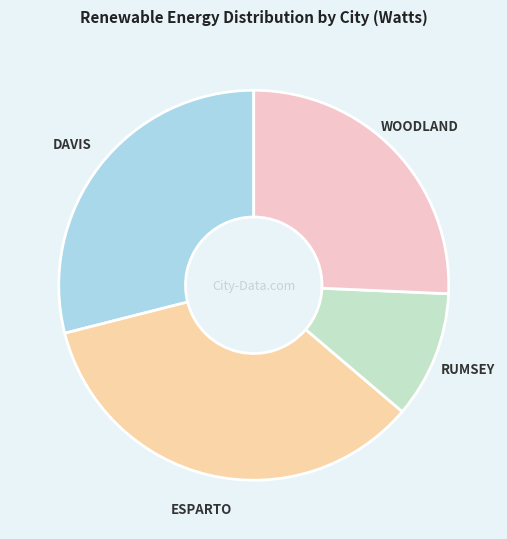

Rank the categories by value from highest to lowest.

ESPARTO, DAVIS, WOODLAND, RUMSEY